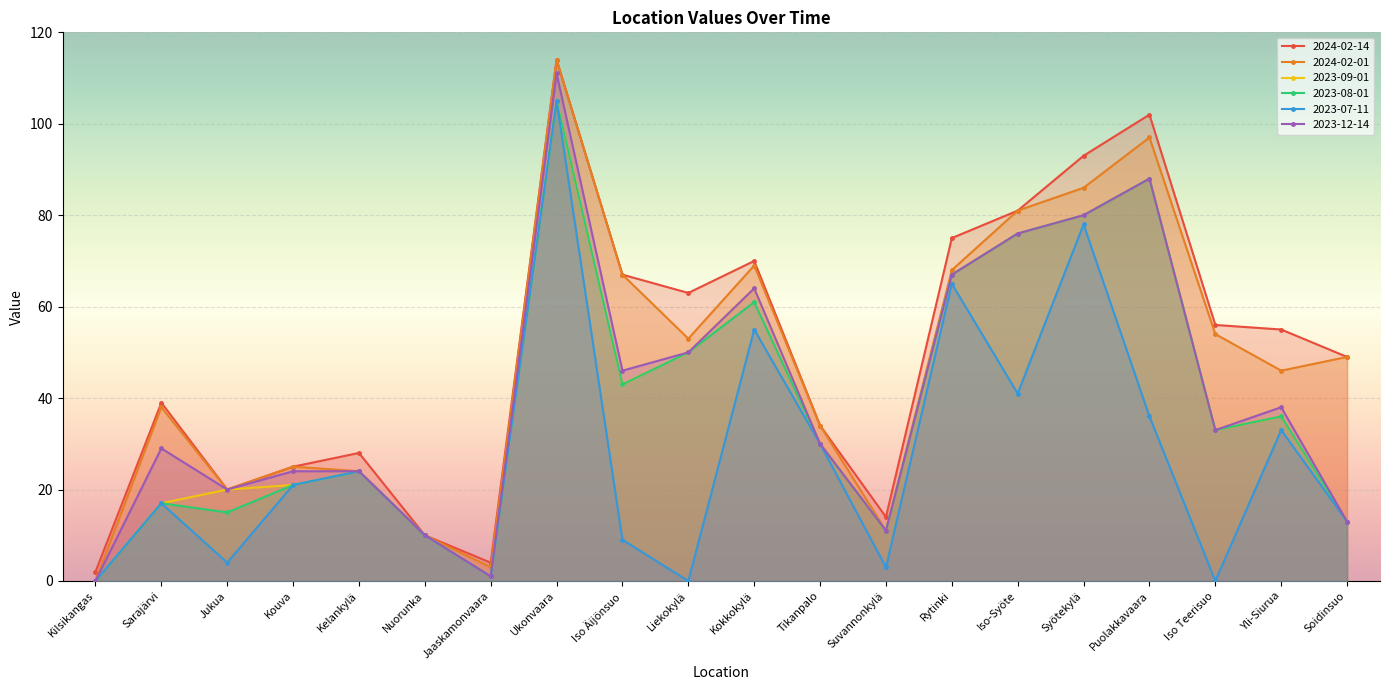

Reading left to right, list all the values displayed in this chart.

2024-02-14: Kilsikangas=2	Sarajärvi=39	Jukua=20	Kouva=25	Kelankylä=28	Nuorunka=10	Jaaskamonvaara=4	Ukonvaara=114	Iso Äijönsuo=67	Liekokylä=63	Kokkokylä=70	Tikanpalo=34	Suvannonkylä=14	Rytinki=75	Iso-Syöte=81	Syötekylä=93	Puolakkavaara=102	Iso Teerisuo=56	Yli-Siurua=55	Soidinsuo=49
2024-02-01: Kilsikangas=0	Sarajärvi=38	Jukua=20	Kouva=25	Kelankylä=24	Nuorunka=10	Jaaskamonvaara=3	Ukonvaara=114	Iso Äijönsuo=67	Liekokylä=53	Kokkokylä=69	Tikanpalo=34	Suvannonkylä=11	Rytinki=68	Iso-Syöte=81	Syötekylä=86	Puolakkavaara=97	Iso Teerisuo=54	Yli-Siurua=46	Soidinsuo=49
2023-09-01: Kilsikangas=0	Sarajärvi=17	Jukua=20	Kouva=21	Kelankylä=24	Nuorunka=10	Jaaskamonvaara=1	Ukonvaara=105	Iso Äijönsuo=43	Liekokylä=50	Kokkokylä=64	Tikanpalo=30	Suvannonkylä=11	Rytinki=67	Iso-Syöte=76	Syötekylä=80	Puolakkavaara=88	Iso Teerisuo=33	Yli-Siurua=36	Soidinsuo=13
2023-08-01: Kilsikangas=0	Sarajärvi=17	Jukua=15	Kouva=21	Kelankylä=24	Nuorunka=10	Jaaskamonvaara=1	Ukonvaara=105	Iso Äijönsuo=43	Liekokylä=50	Kokkokylä=61	Tikanpalo=30	Suvannonkylä=11	Rytinki=67	Iso-Syöte=76	Syötekylä=80	Puolakkavaara=88	Iso Teerisuo=33	Yli-Siurua=36	Soidinsuo=13
2023-07-11: Kilsikangas=0	Sarajärvi=17	Jukua=4	Kouva=21	Kelankylä=24	Nuorunka=10	Jaaskamonvaara=1	Ukonvaara=105	Iso Äijönsuo=9	Liekokylä=0	Kokkokylä=55	Tikanpalo=30	Suvannonkylä=3	Rytinki=65	Iso-Syöte=41	Syötekylä=78	Puolakkavaara=36	Iso Teerisuo=0	Yli-Siurua=33	Soidinsuo=13
2023-12-14: Kilsikangas=0	Sarajärvi=29	Jukua=20	Kouva=24	Kelankylä=24	Nuorunka=10	Jaaskamonvaara=1	Ukonvaara=111	Iso Äijönsuo=46	Liekokylä=50	Kokkokylä=64	Tikanpalo=30	Suvannonkylä=11	Rytinki=67	Iso-Syöte=76	Syötekylä=80	Puolakkavaara=88	Iso Teerisuo=33	Yli-Siurua=38	Soidinsuo=13